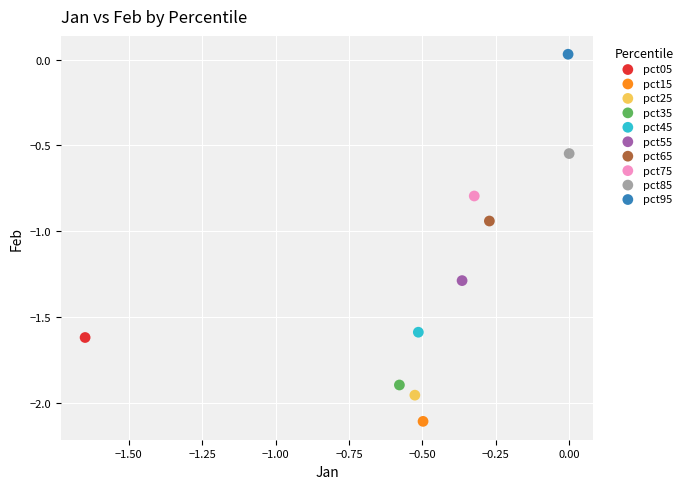

What are all the series names shown in the legend?

pct05, pct15, pct25, pct35, pct45, pct55, pct65, pct75, pct85, pct95